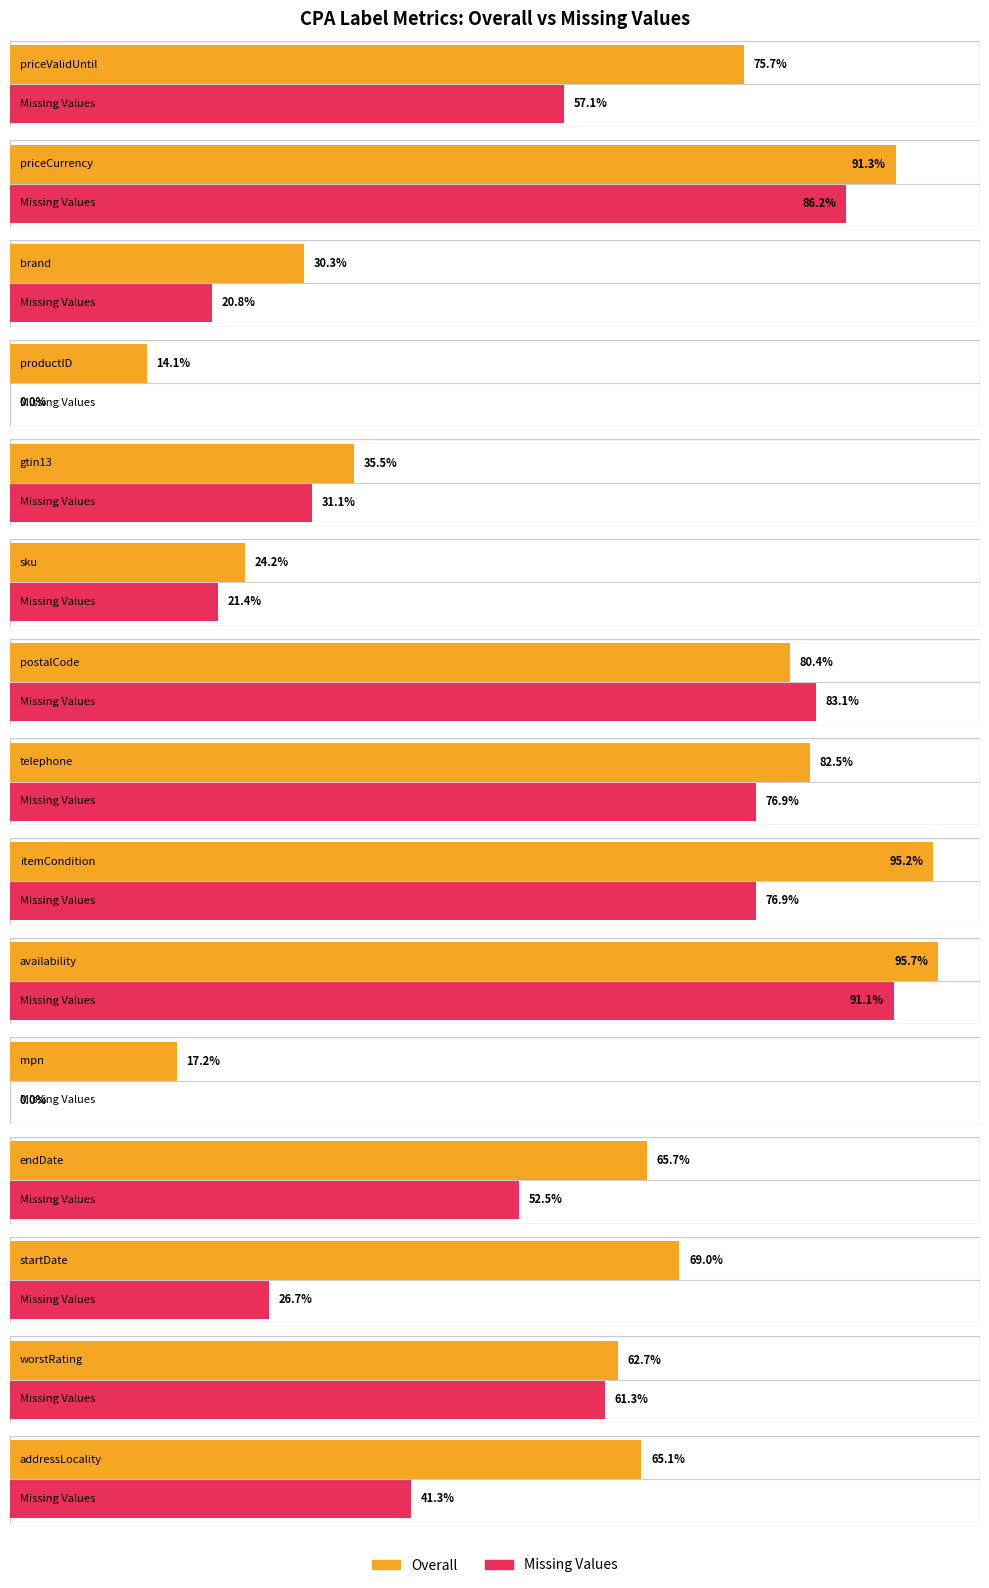

Which series has the largest total across all categories?

Overall